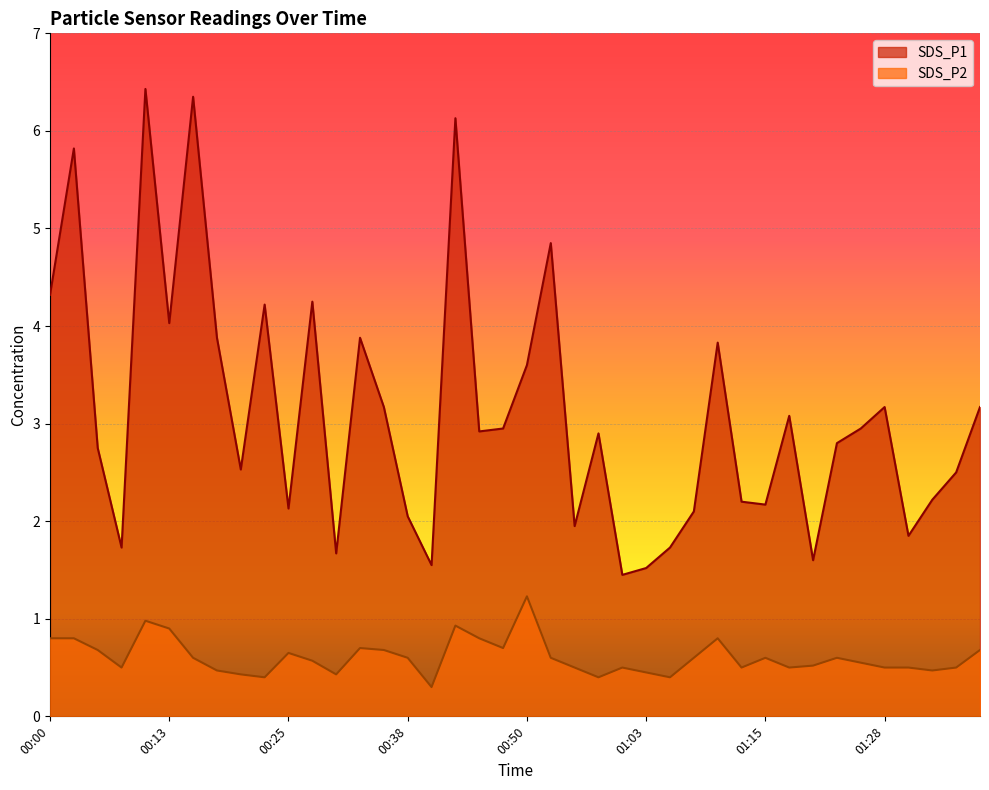

True or false: SDS_P2 has more than 0 points higher than both neighbors.

True